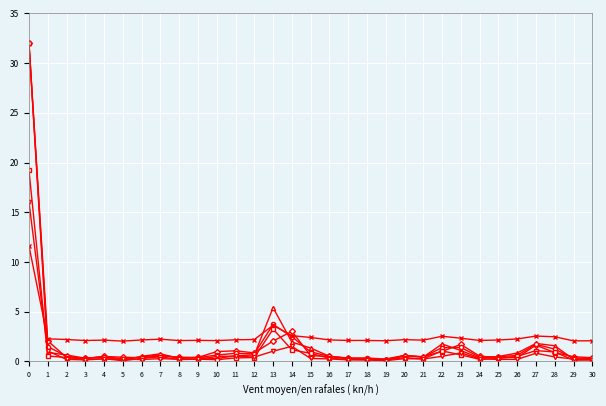

What is the spread (max minus min) of values at 12?

1.8